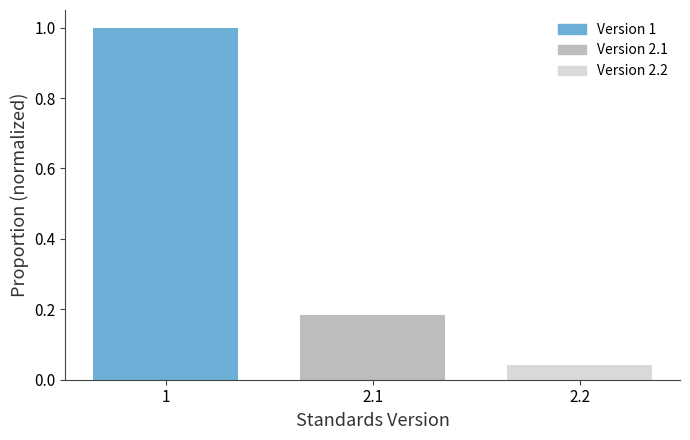

What position from the right is 2.2?

1